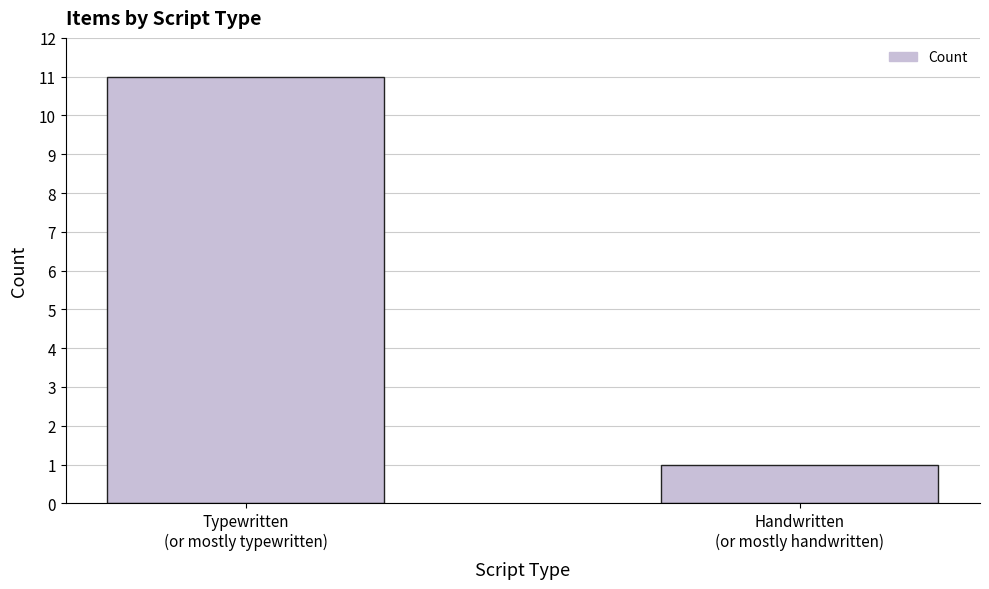

How many series are shown in this chart?

1